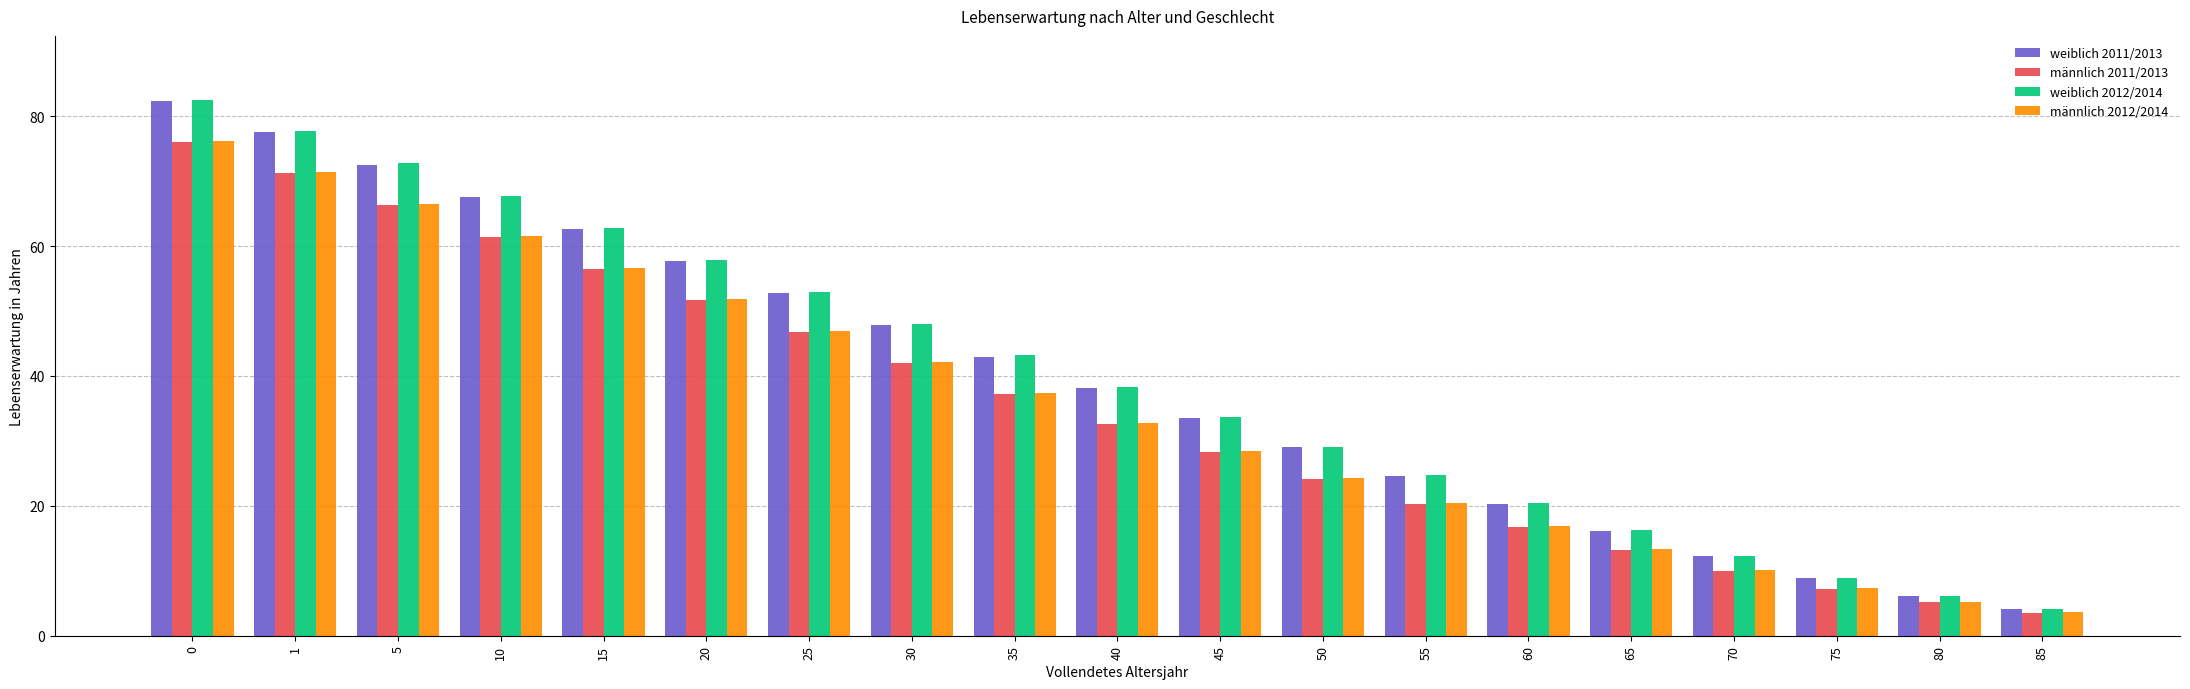

Which series has the largest range (max minus min)?

weiblich 2012/2014